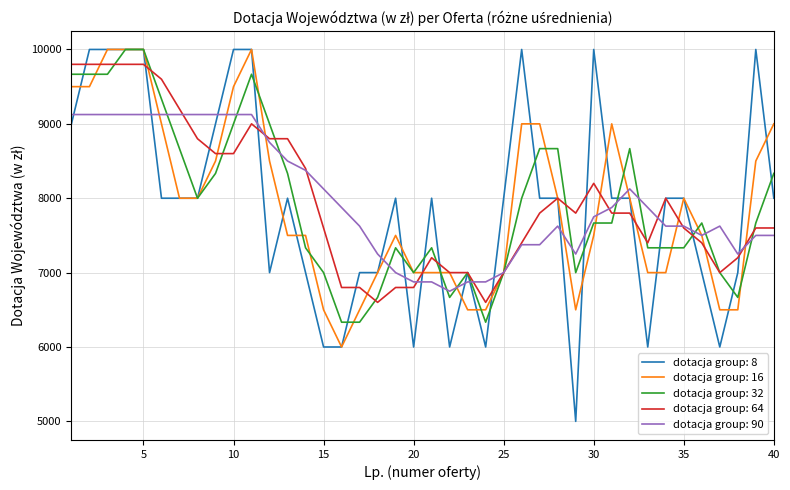

What are all the series names shown in the legend?

dotacja group: 8, dotacja group: 16, dotacja group: 32, dotacja group: 64, dotacja group: 90